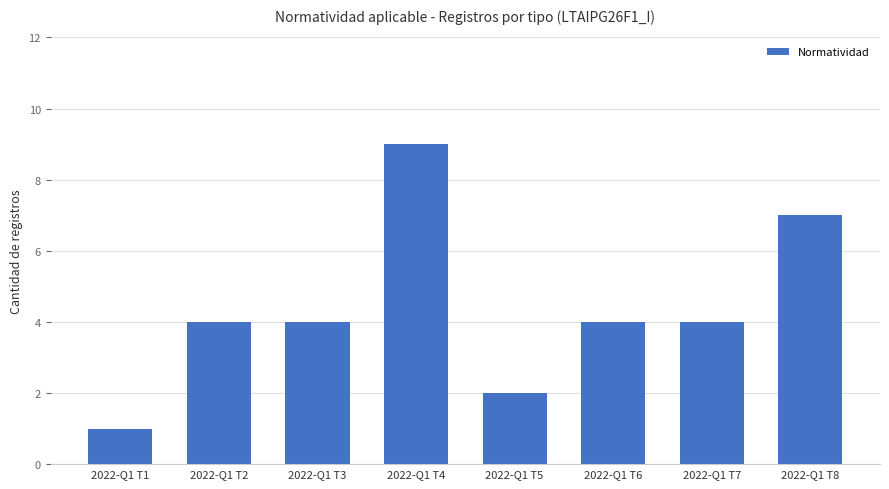

Is it true that the value at 2022-Q1 T8 is 11?

False